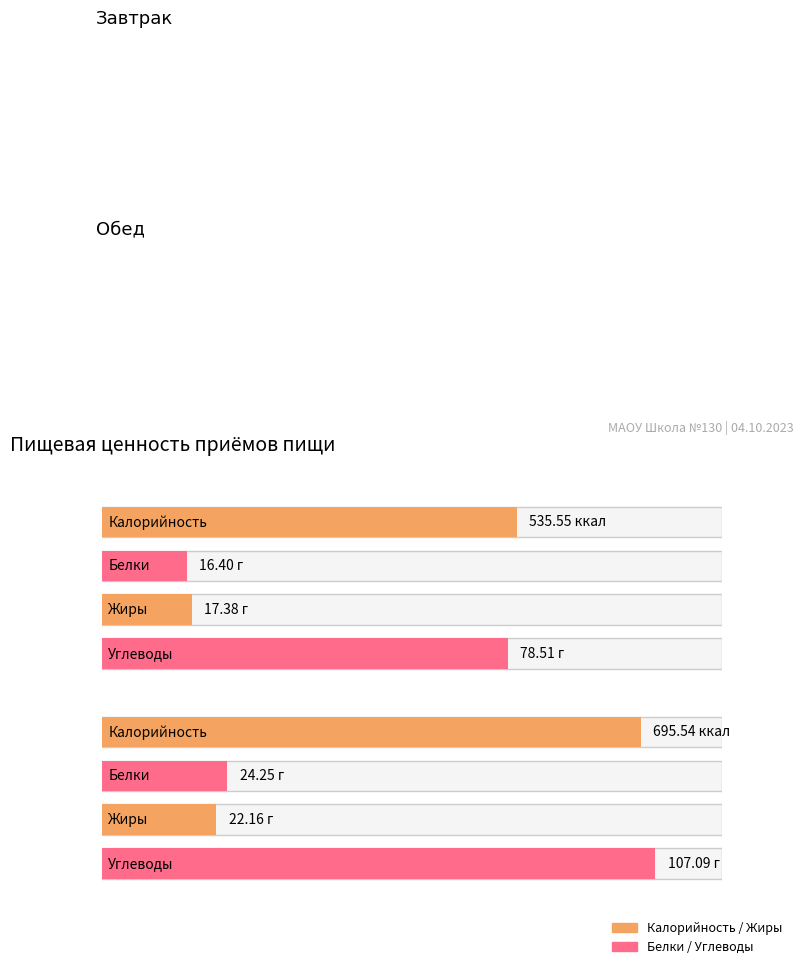

At which category is the sum across all series the highest?

Обед